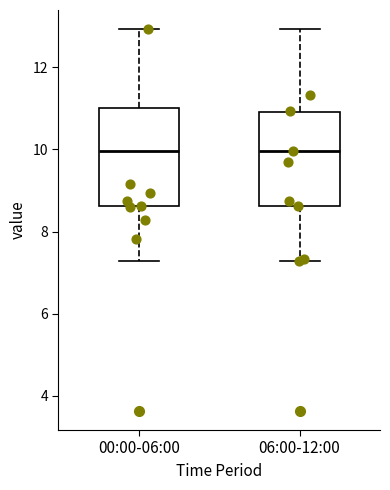

Reading left to right, read every box against the y-axis: the position of its median line, the range the box covers, and the ends of its whiskers. The values are not printed on the chart, so give them approximately, as read against the axis.

00:00-06:00: median 10.0, box 8.6 to 11.0, whiskers 7.2 to 13.0
06:00-12:00: median 10.0, box 8.6 to 11.0, whiskers 7.2 to 13.0